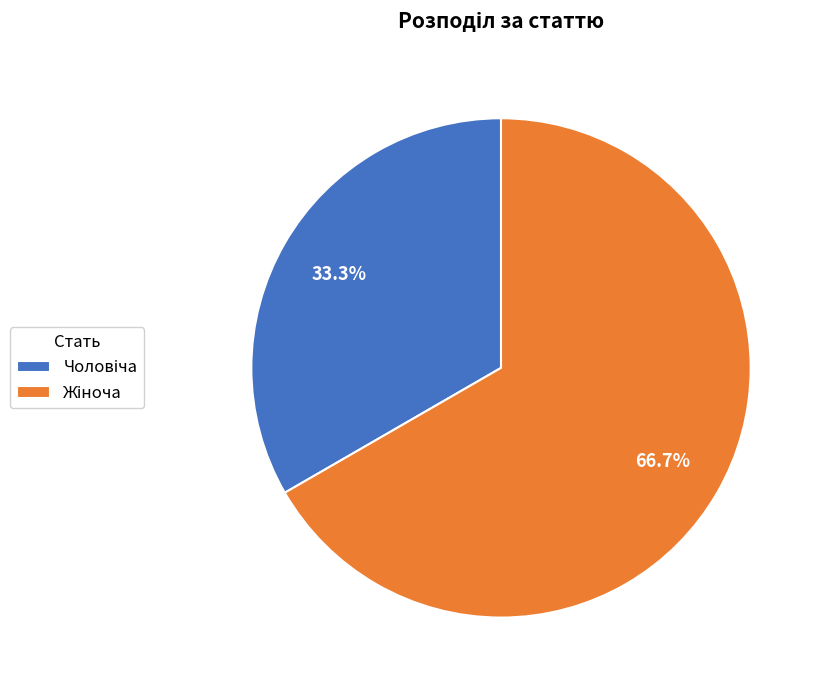

Is there any slice that represents more than half of the pie?

Yes